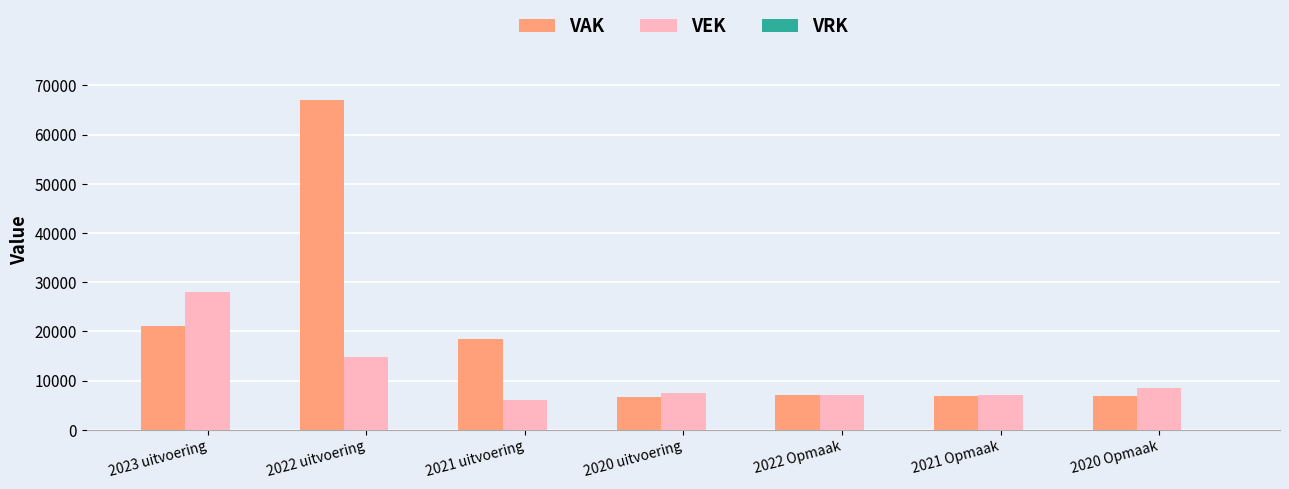

What is the spread (max minus min) of values at 2022 Opmaak?

128